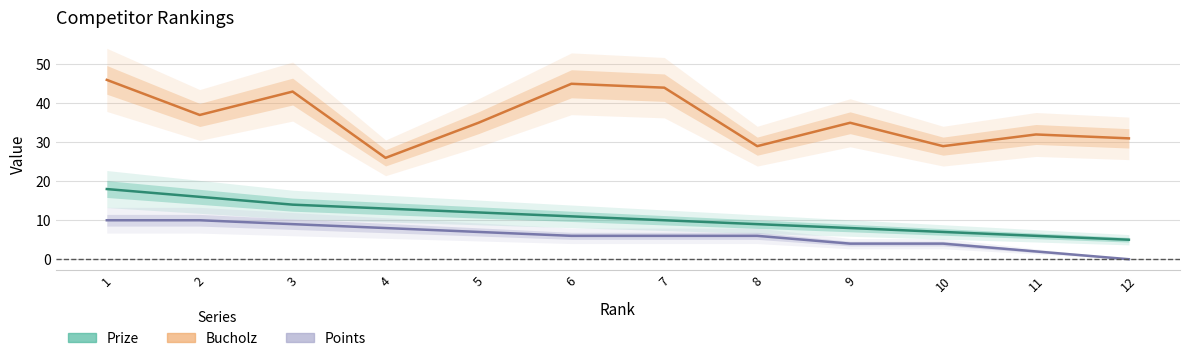

How many data points in Points are above 6?

5